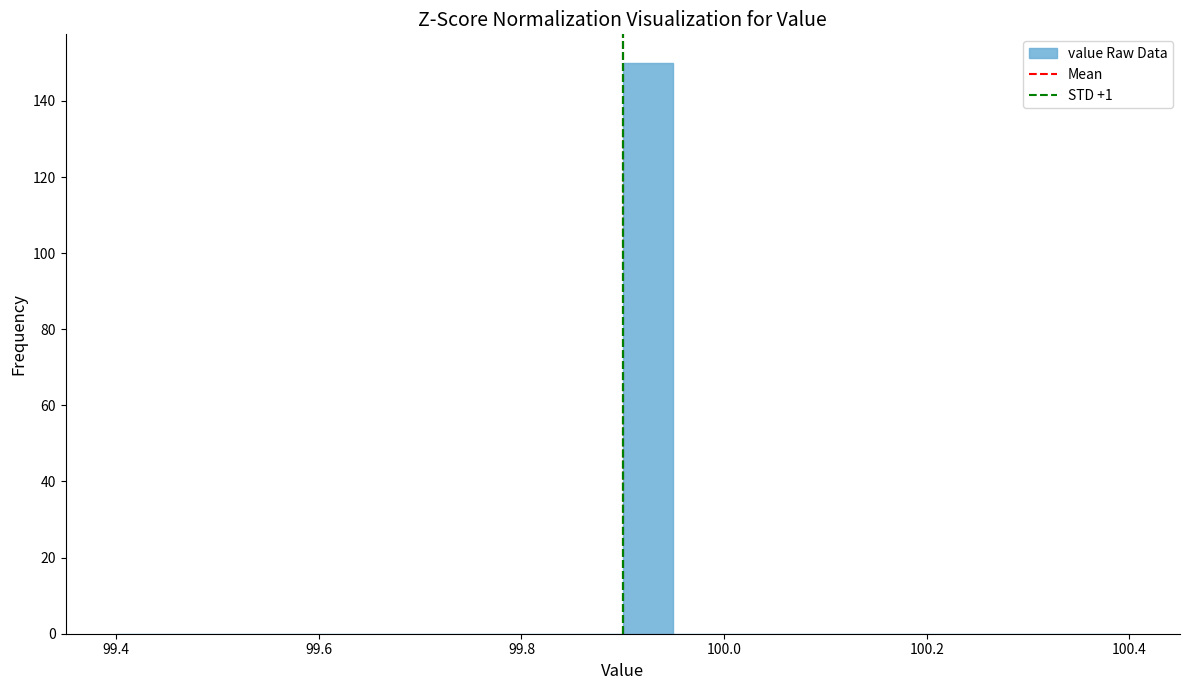

Read against the x-axis, roughly where is the centre of the tallest bar?

99.92